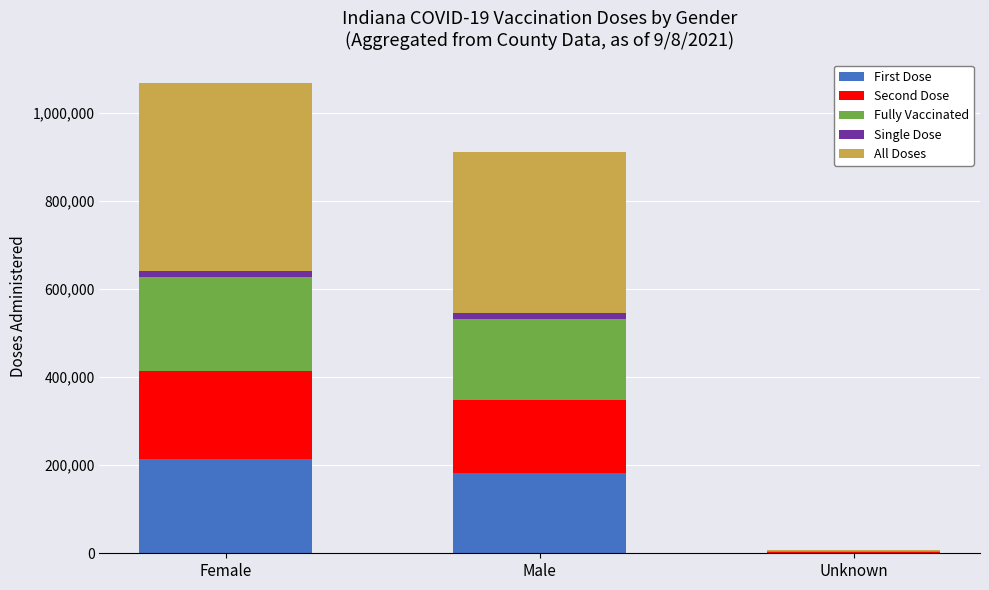

What is the maximum value for First Dose?

214800